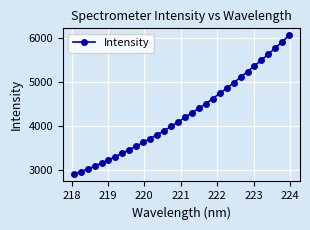

What is the minimum value shown in the chart?

2908.5